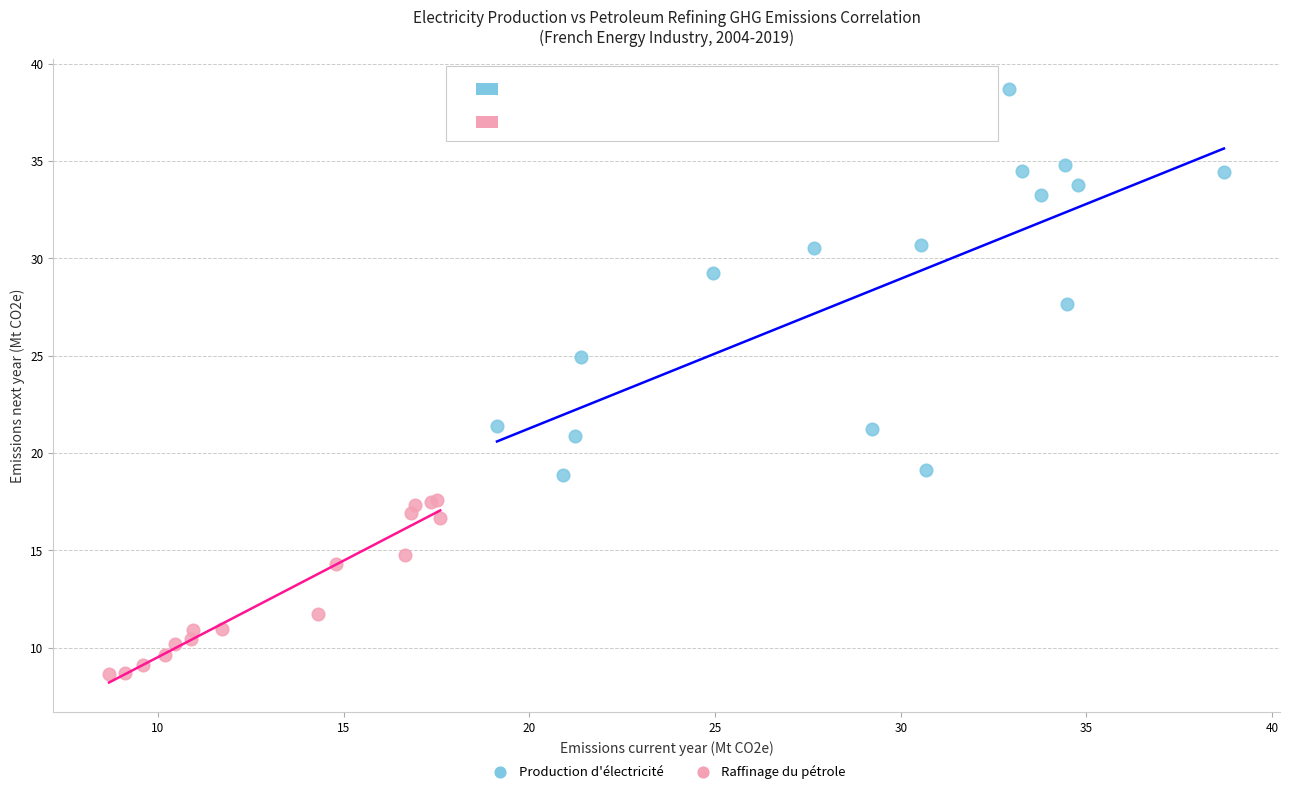

Which series reaches the minimum Y coordinate?

Raffinage du pétrole